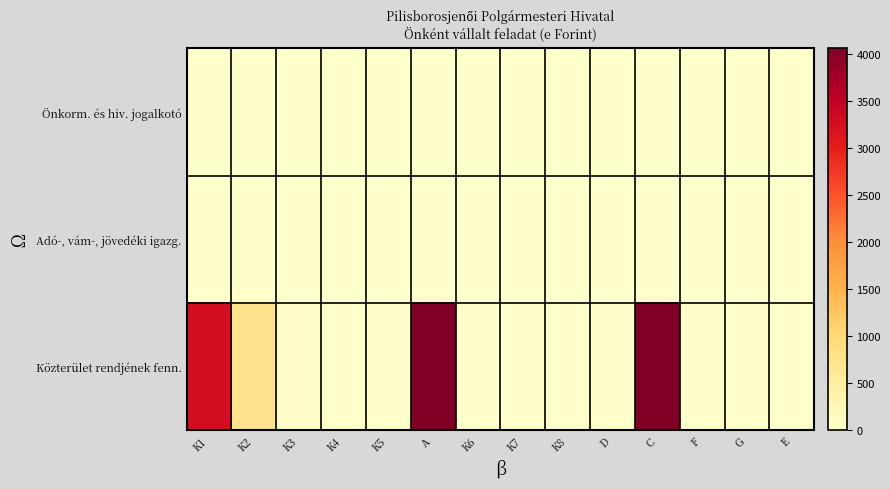

Which series has the largest total across all categories?

Közterület rendjének fenn.